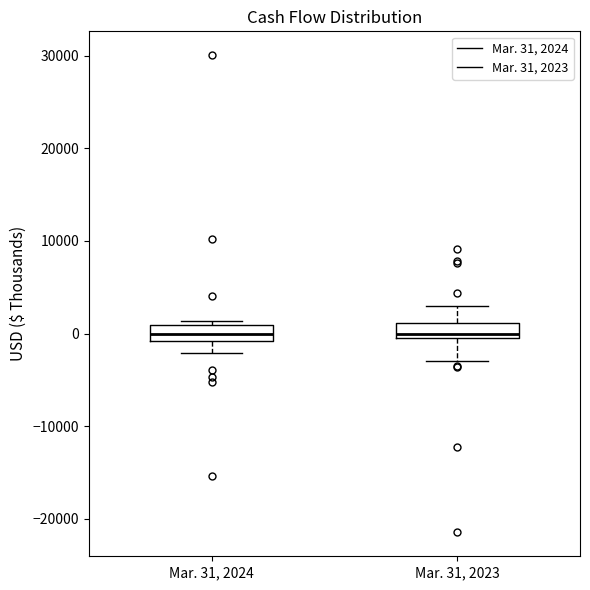

Where does the lower whisker of the box for Mar. 31, 2024 end on the y-axis? The values are not printed on the chart, so give them approximately, as read against the axis.

-2000